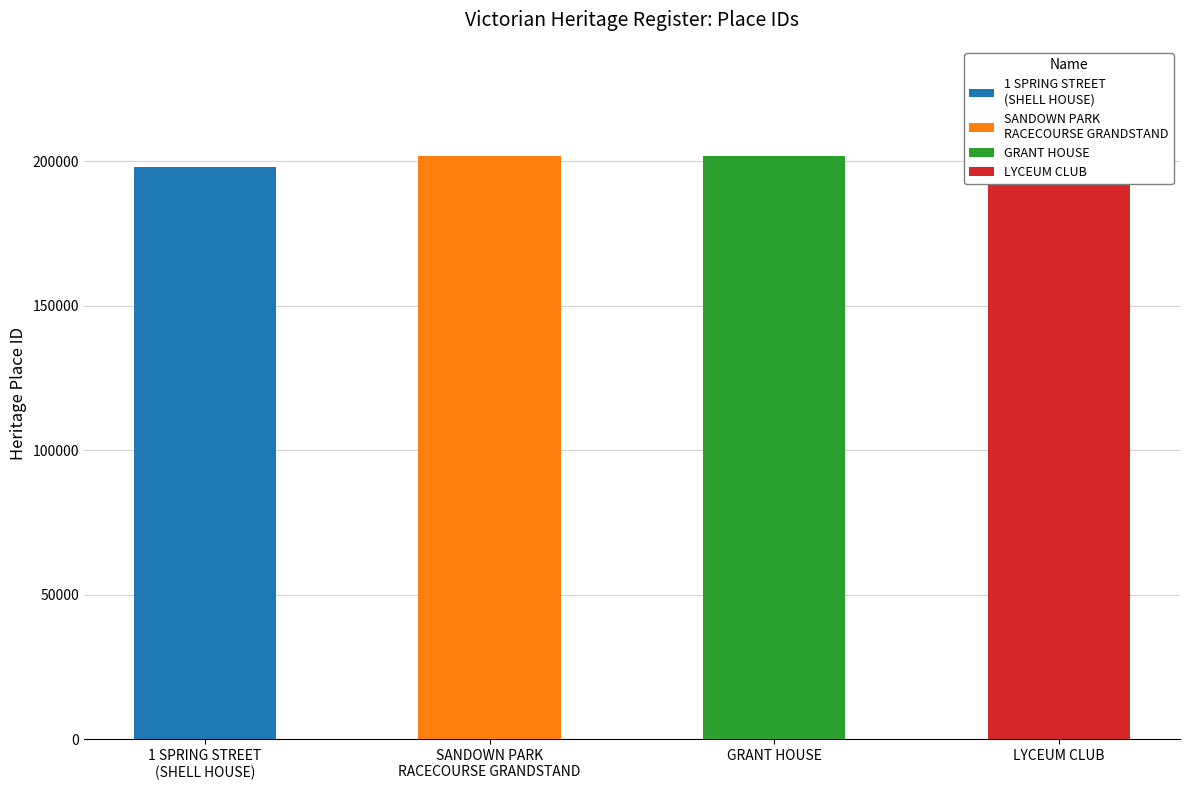

What is the value of the 2nd bar from the left?

201829